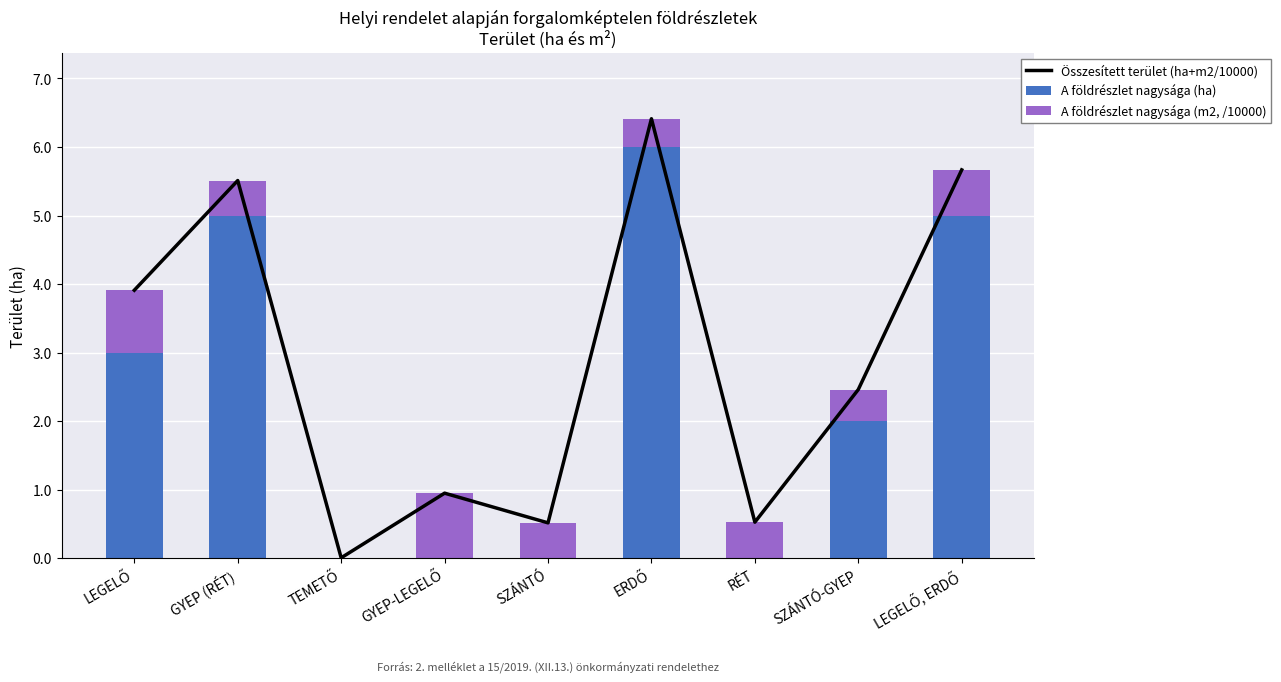

Is it true that A földrészlet nagysága (m2, /10000) equals 0.5 at RÉT?

True